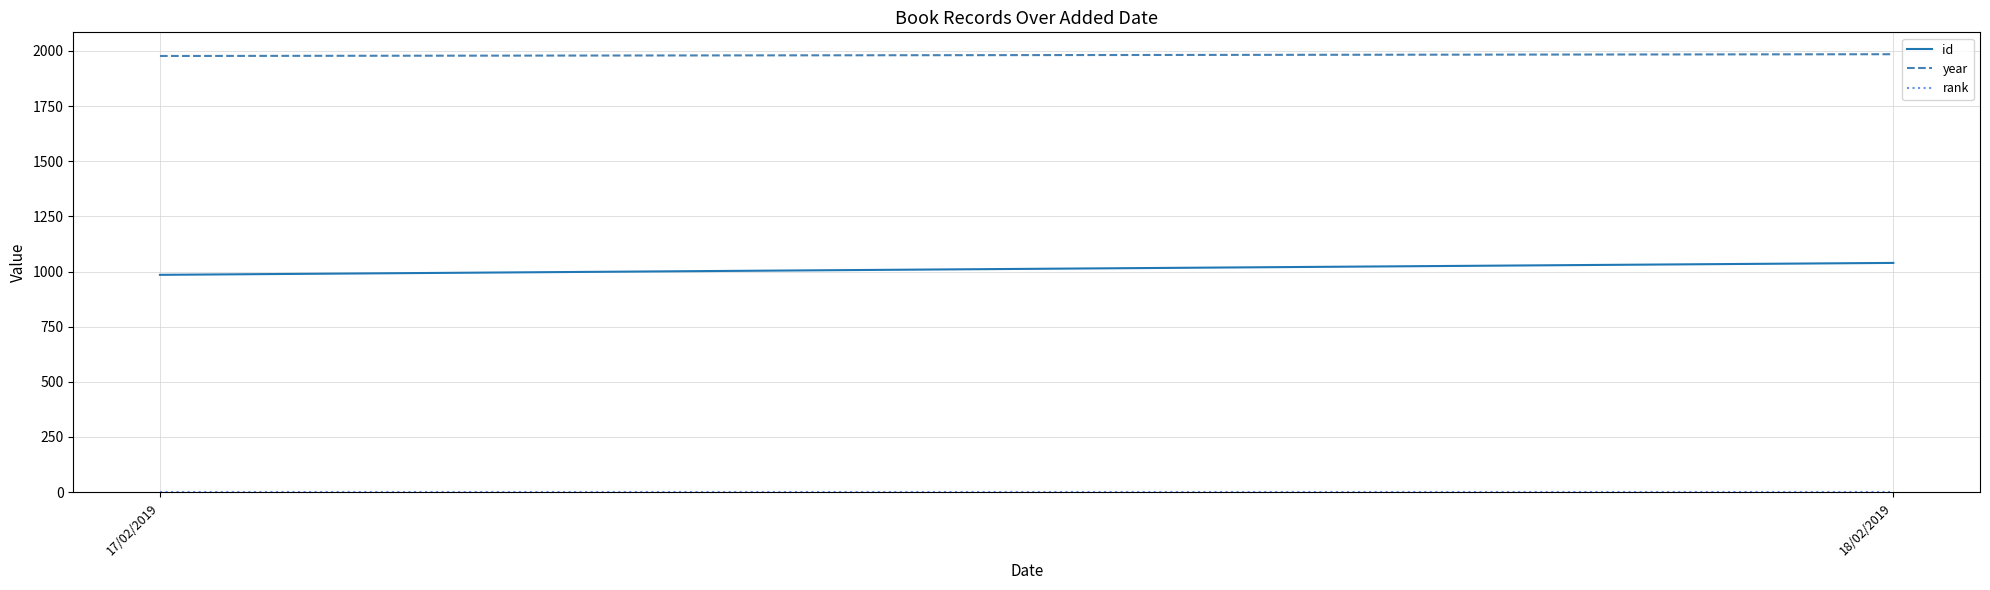

What is the label of the 1st point from the left?

17/02/2019